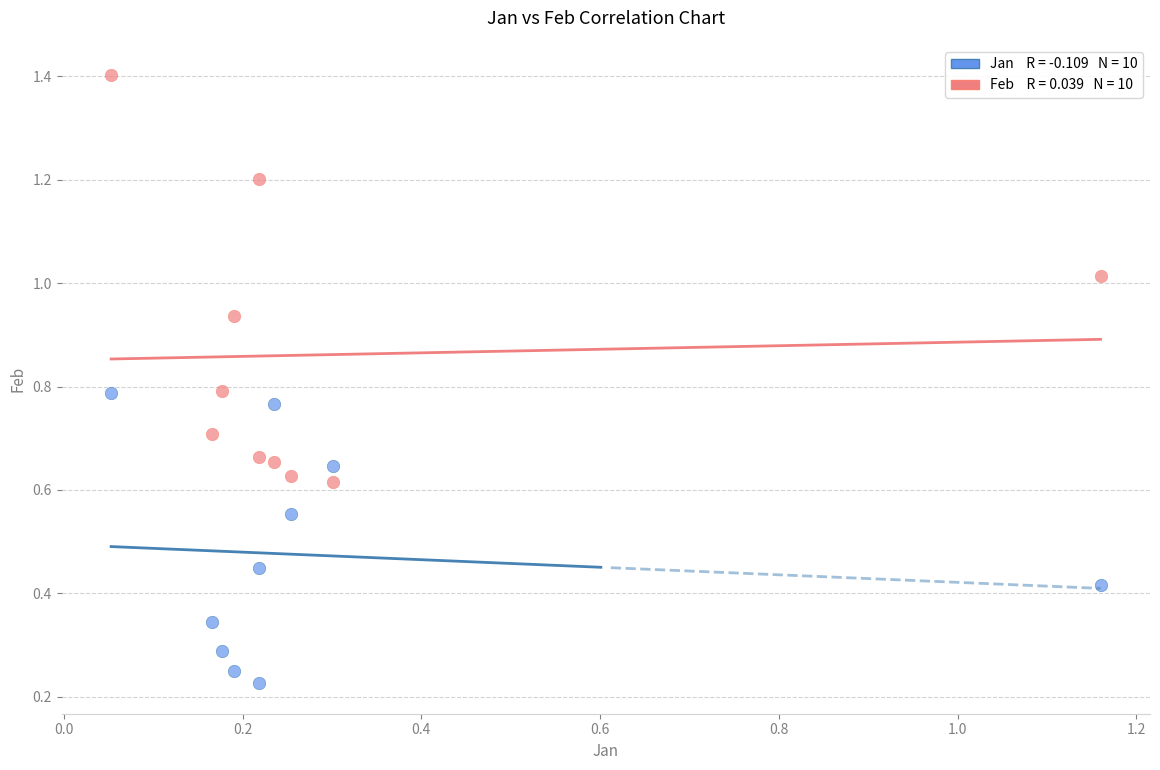

Across all data points, what is the range of Y values (max minus min)?

1.2